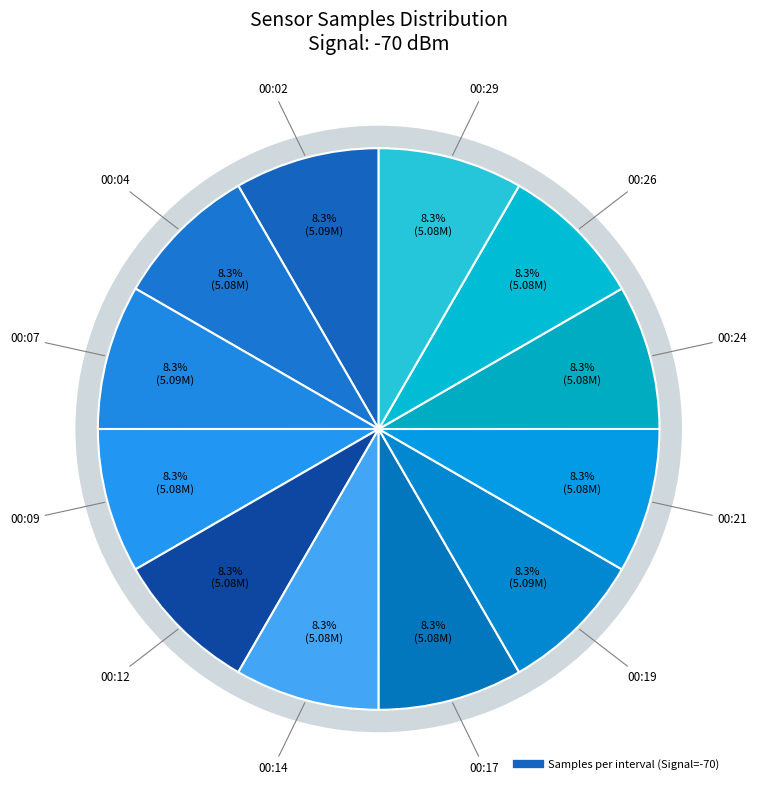

What is the smallest slice in the pie chart?

00:26